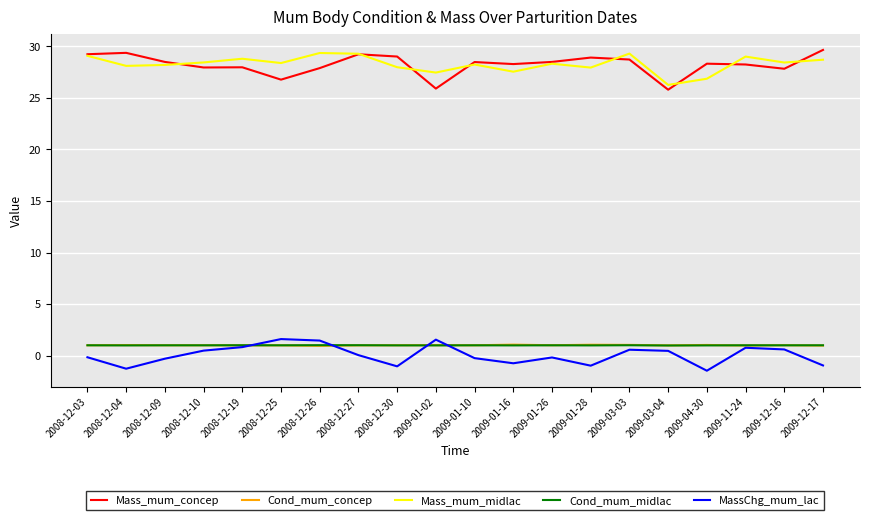

True or false: Cond_mum_concep and Mass_mum_concep intersect in this chart.

False